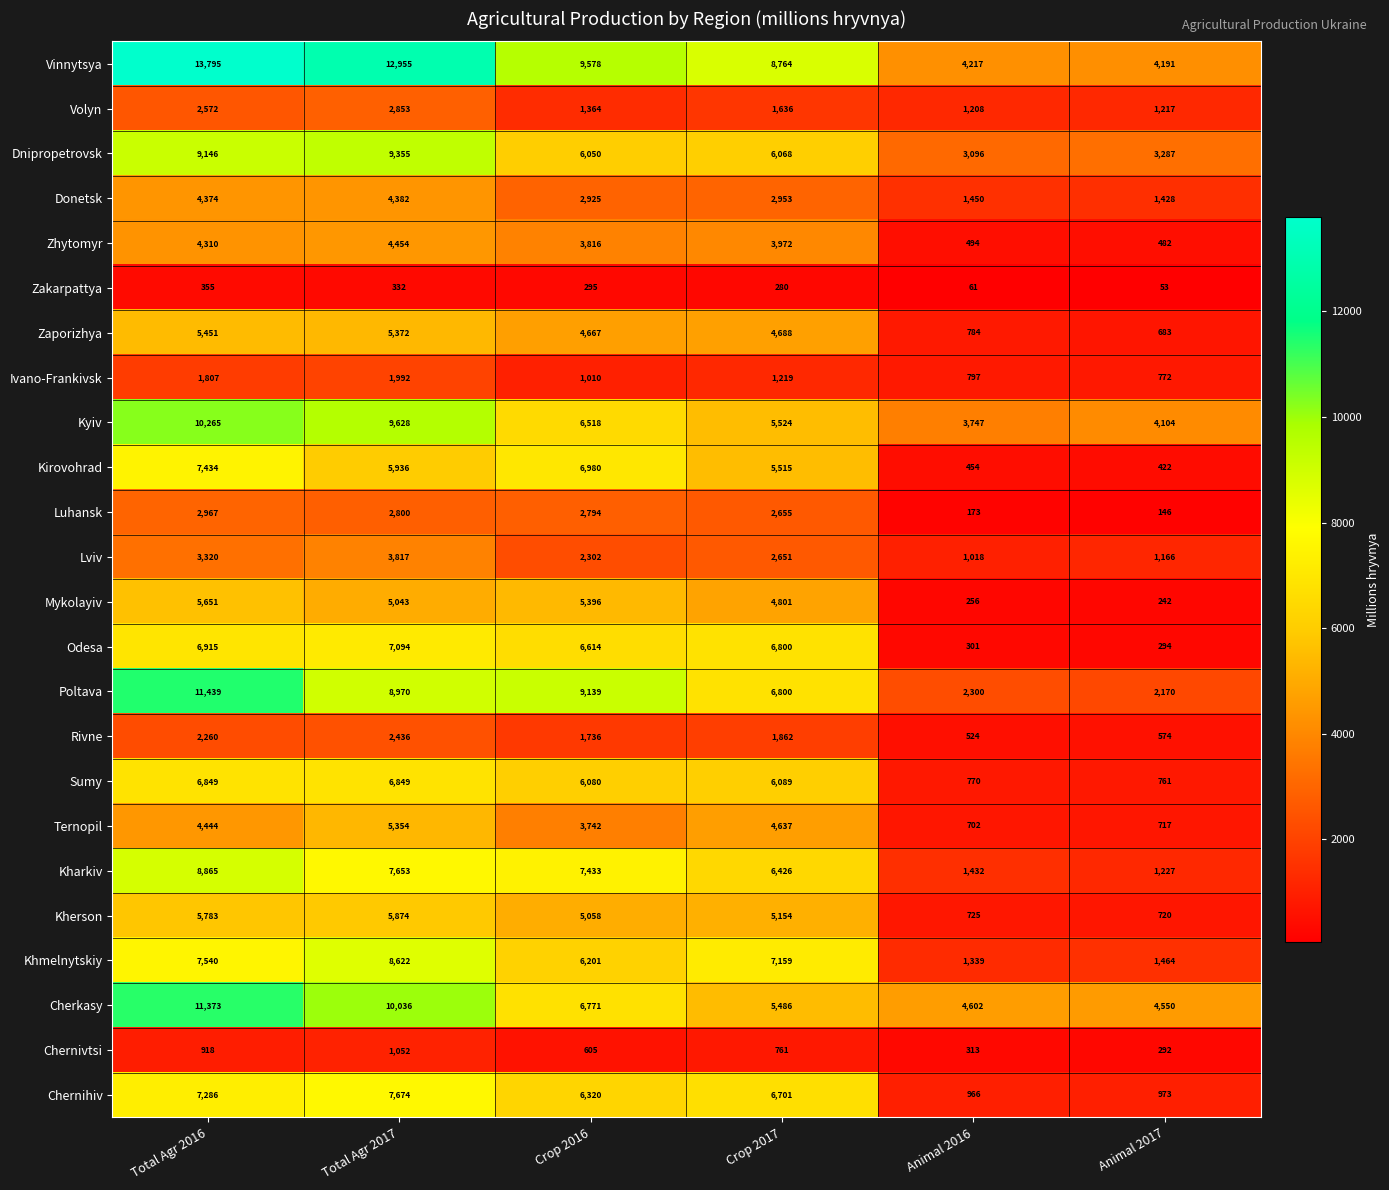

Which category has the highest value in the Chernihiv series?

Total Agr 2017